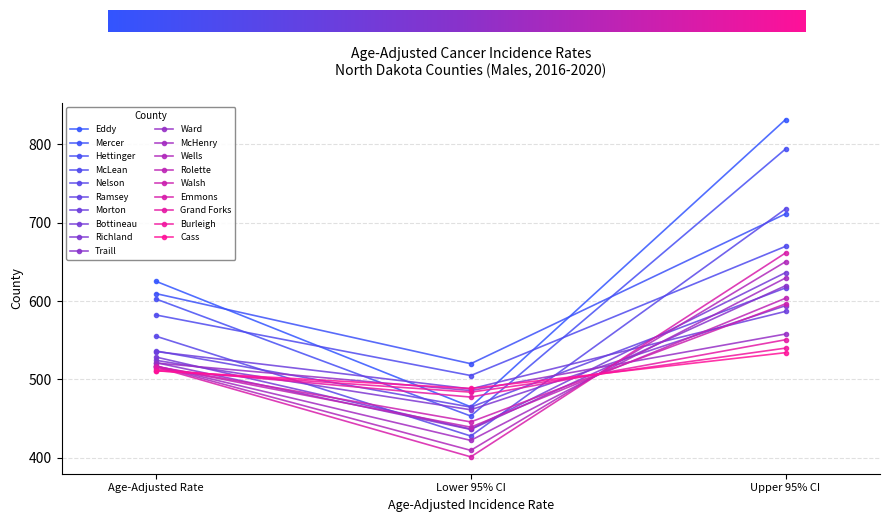

What are all the series names shown in the legend?

Eddy, Mercer, Hettinger, McLean, Nelson, Ramsey, Morton, Bottineau, Richland, Traill, Ward, McHenry, Wells, Rolette, Walsh, Emmons, Grand Forks, Burleigh, Cass